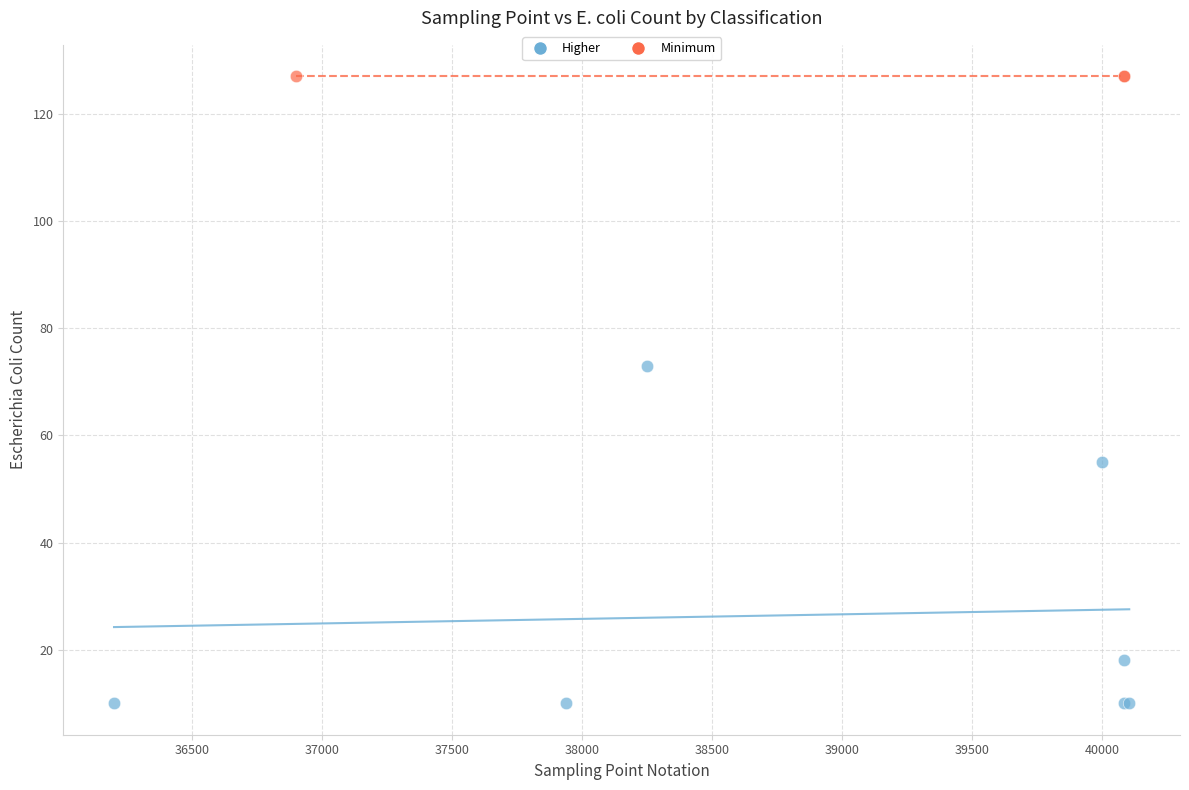

Which series reaches the minimum Y coordinate?

Higher